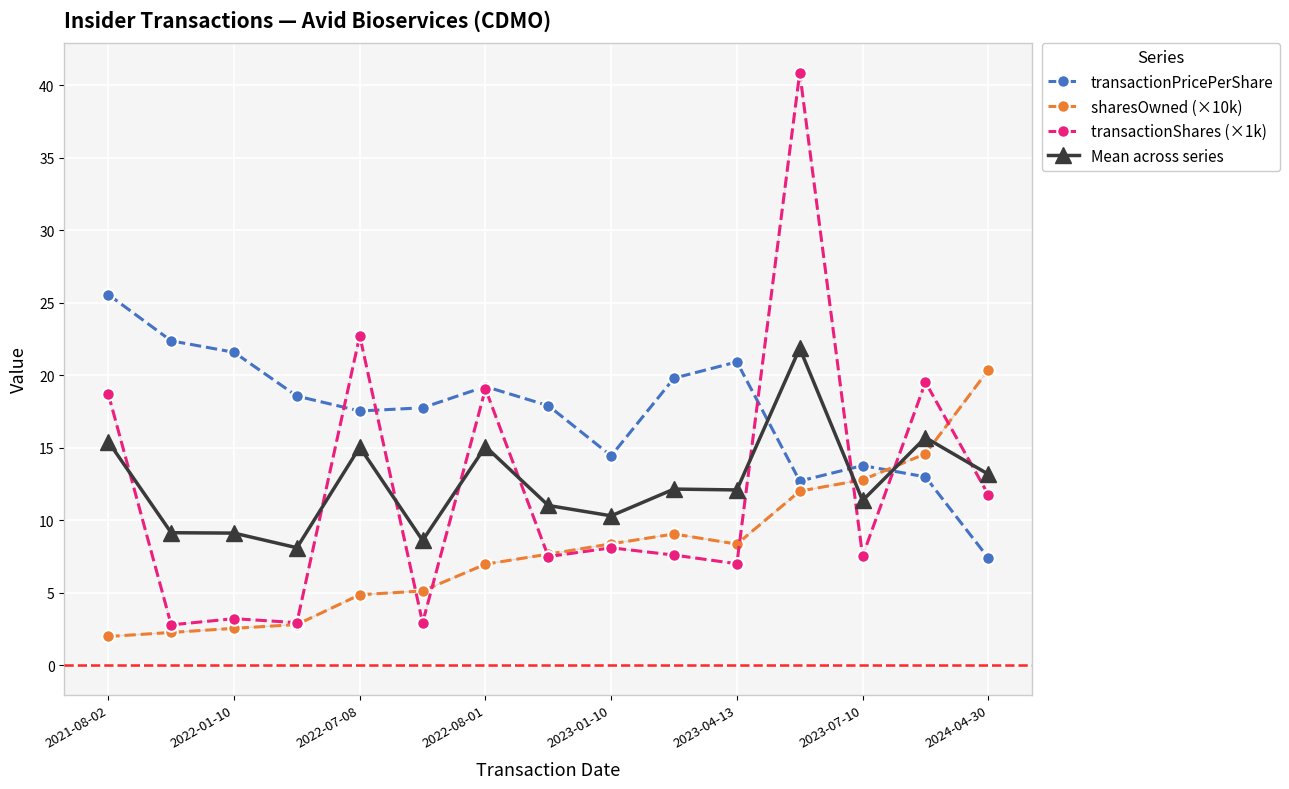

Which series has the largest total across all categories?

transactionPricePerShare